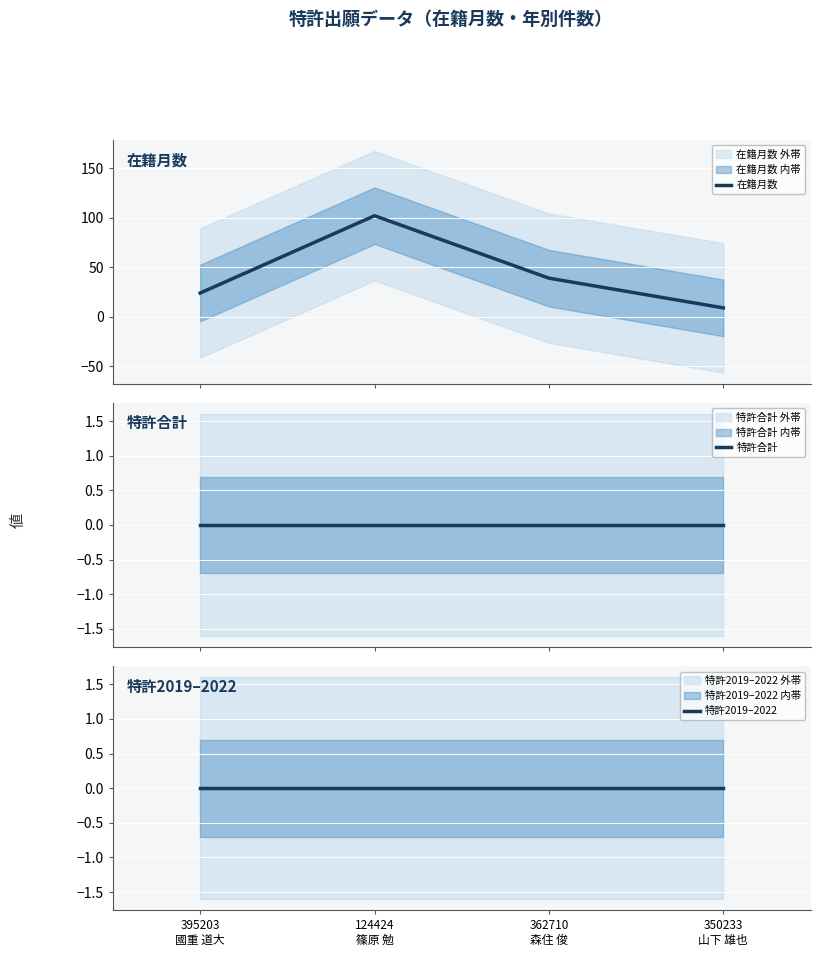

Is the value of 在籍月数 at 395203
國重 道大 greater than the value of 特許2019–2022 at 124424
篠原 勉?

Yes